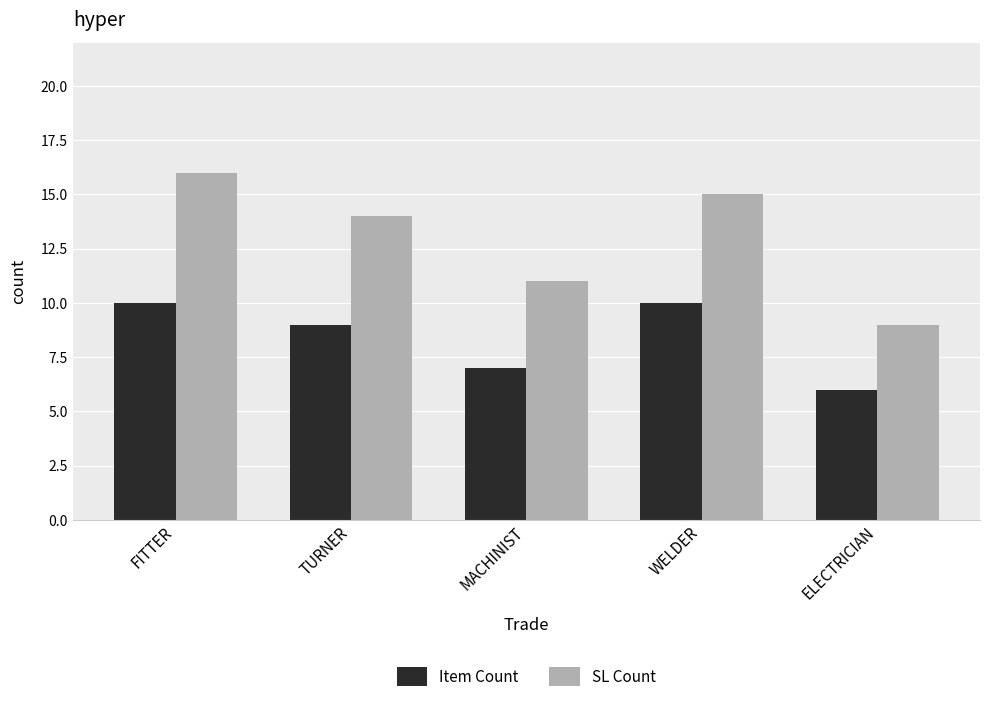

Read the SL Count value at FITTER.

16